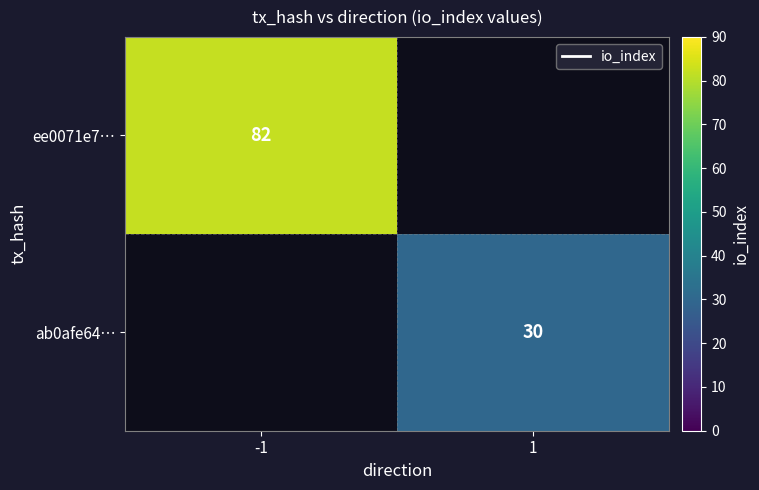

What is the smallest value displayed?

30.0